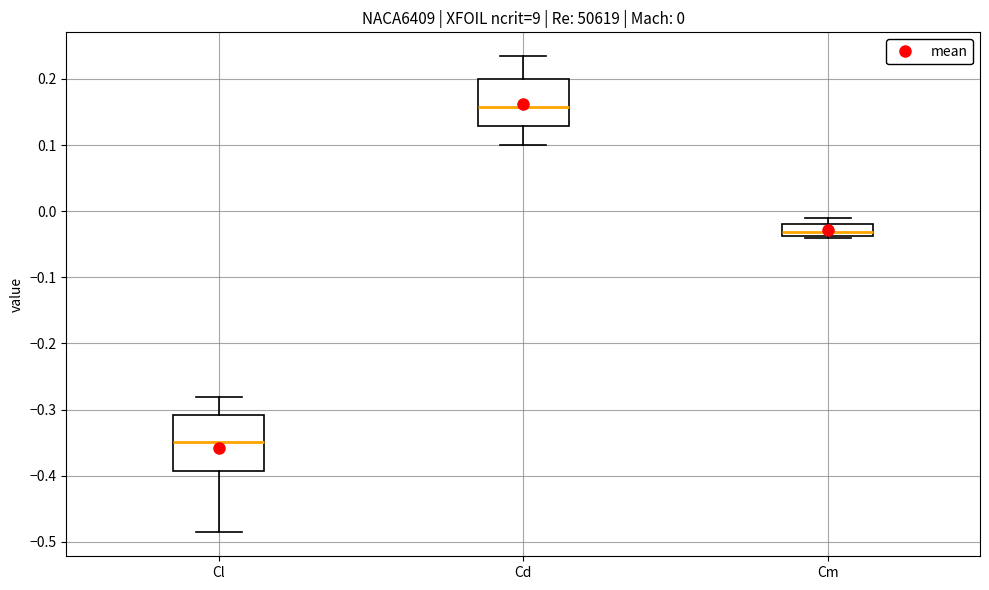

Comparing the boxes themselves (not the whiskers), which one is the tallest?

Cl